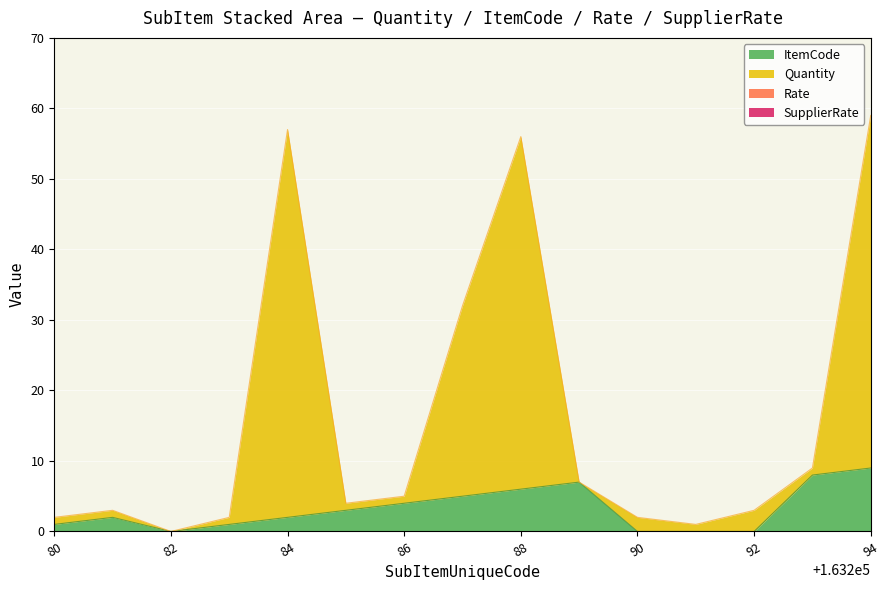

Does the chart display data point markers on the line(s)?

No